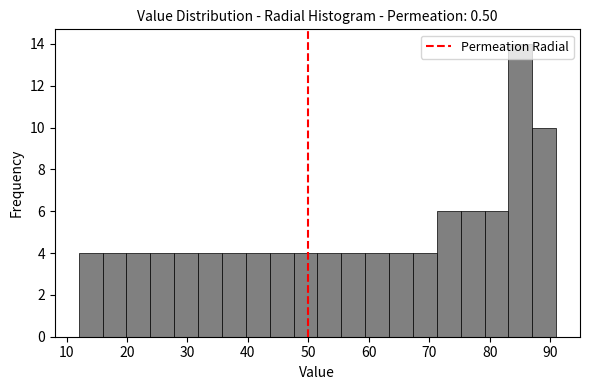

Around what value on the x-axis is the tallest bar? Give the approximate position of its centre, as read against the axis.

85